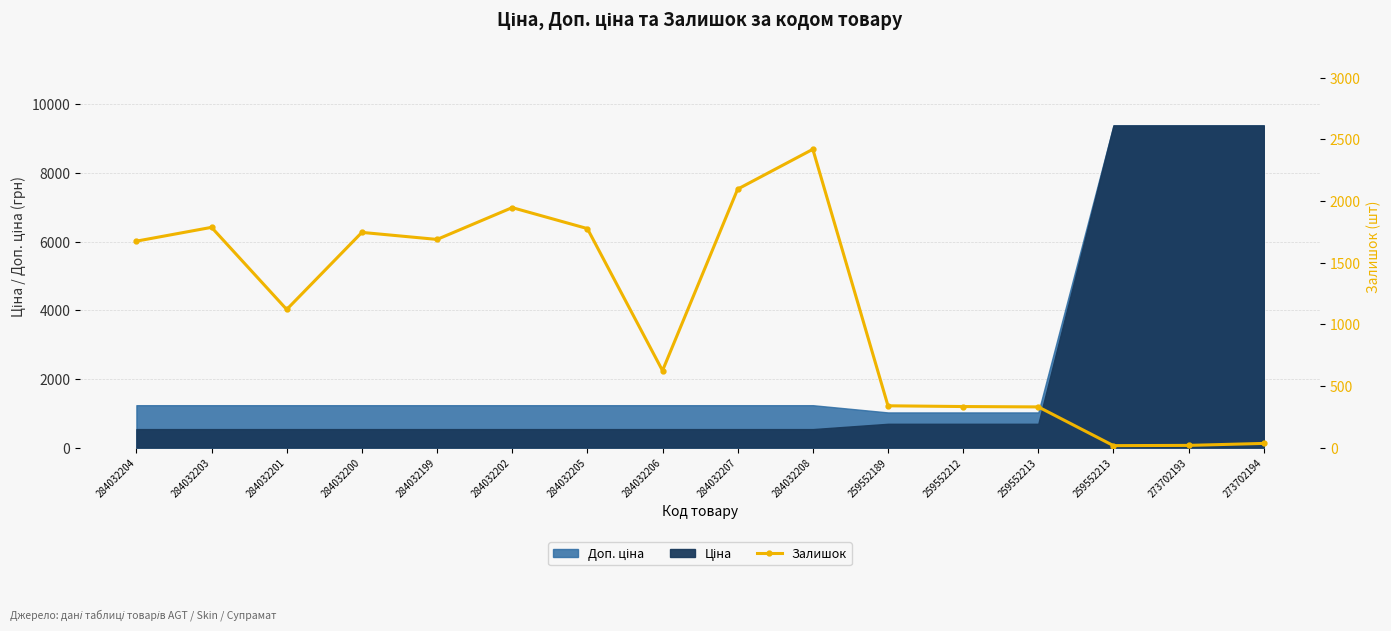

What is the difference between the maximum and minimum values?

2403